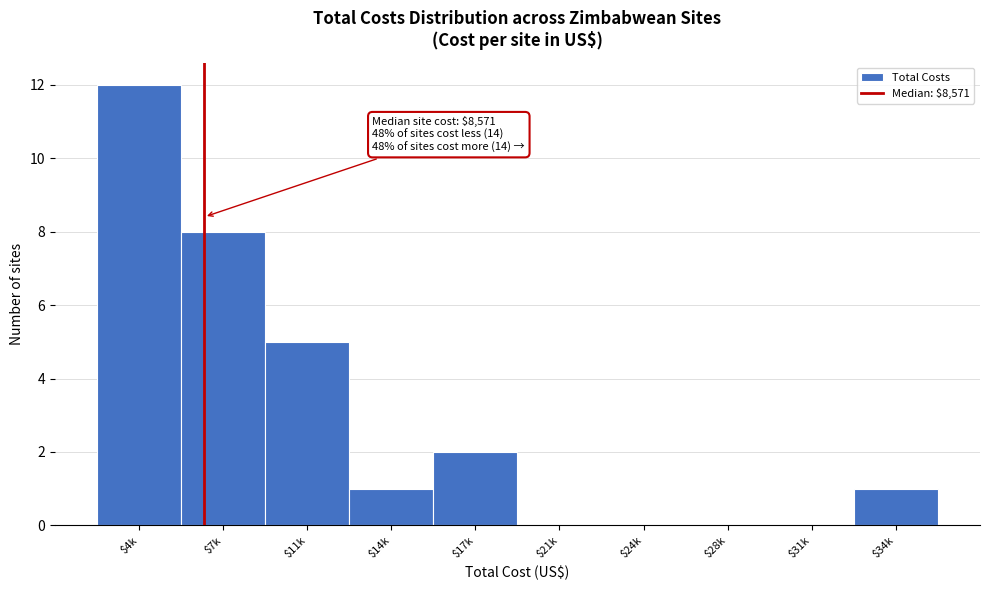

The value at $34k is 1. True or false?

True